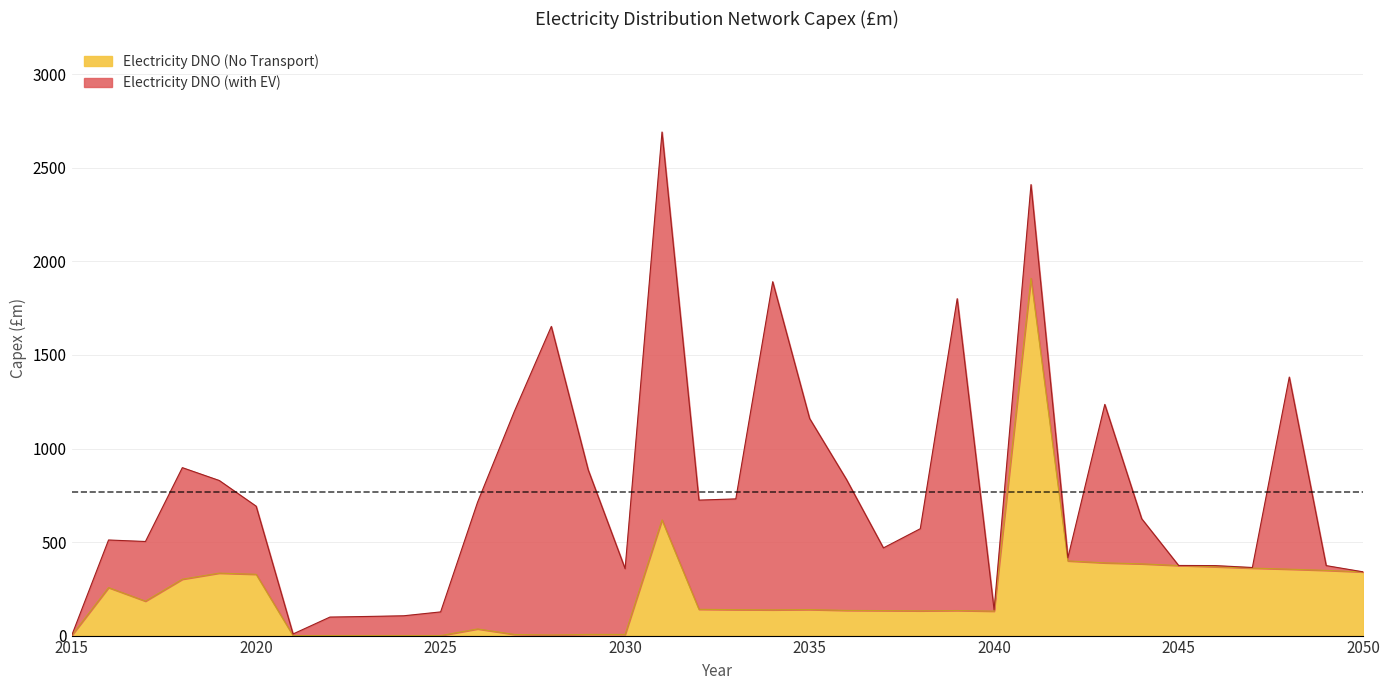

True or false: the data has more than 1 interior local peaks.

True